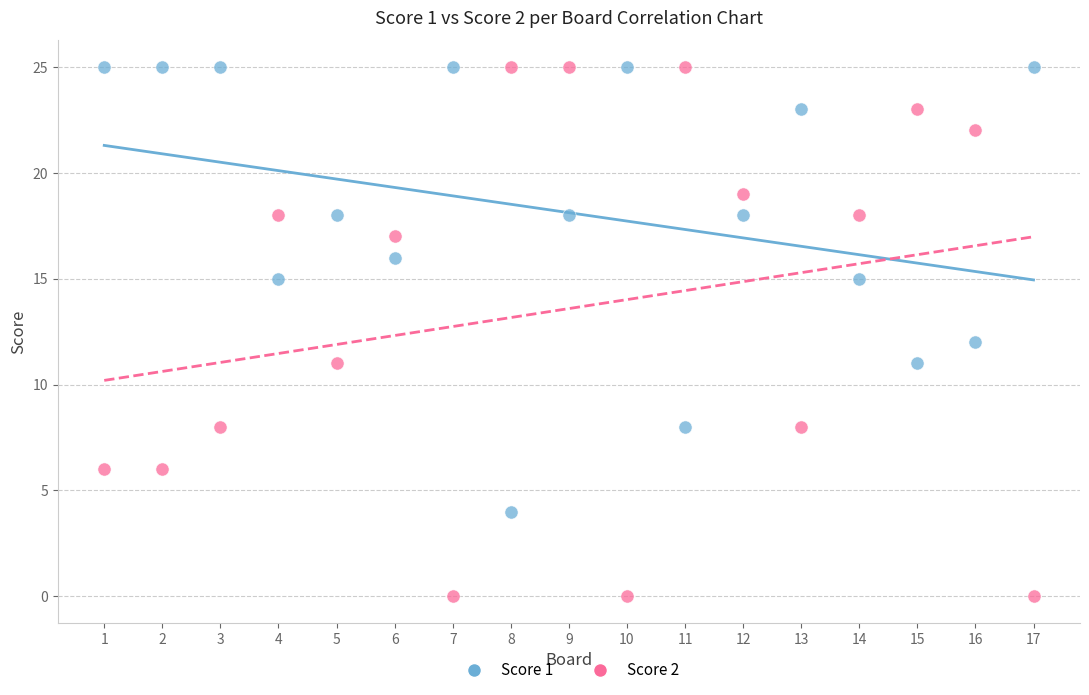

What is the X range (max minus min) for the scatter plot?

16